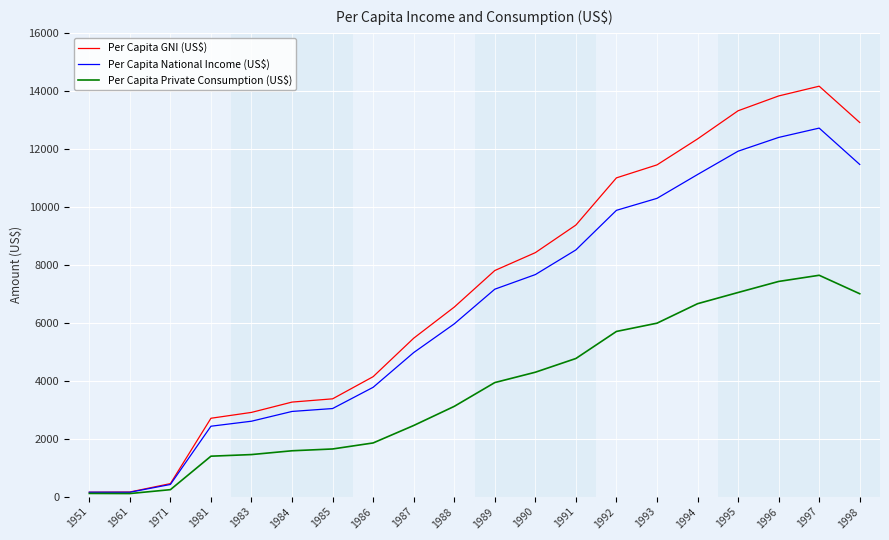

Which series has the largest total across all categories?

Per Capita GNI (US$)